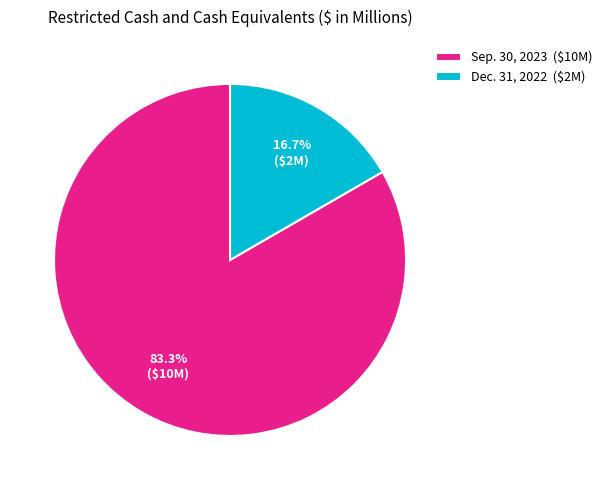

To the nearest percent, what is the average slice percentage?

50%